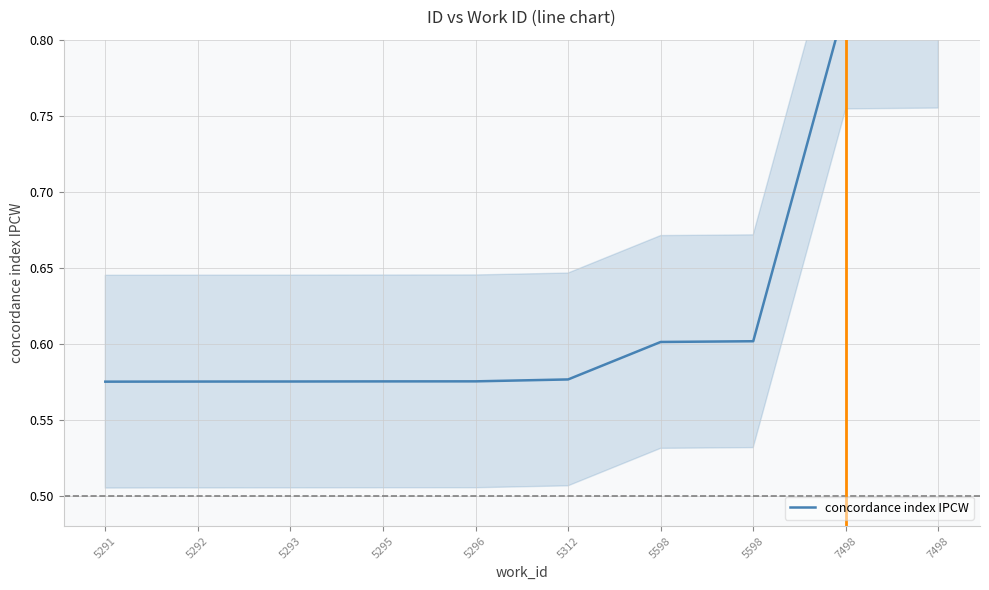

True or false: the data shows 0.6 at 5292.

True